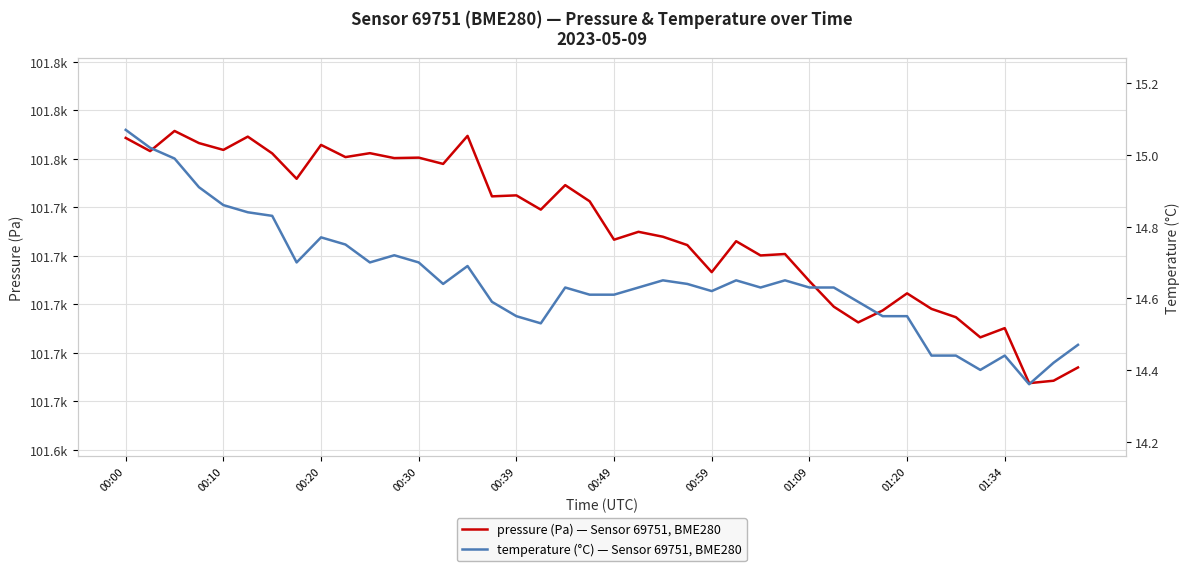

What are all the series names shown in the legend?

pressure, temperature